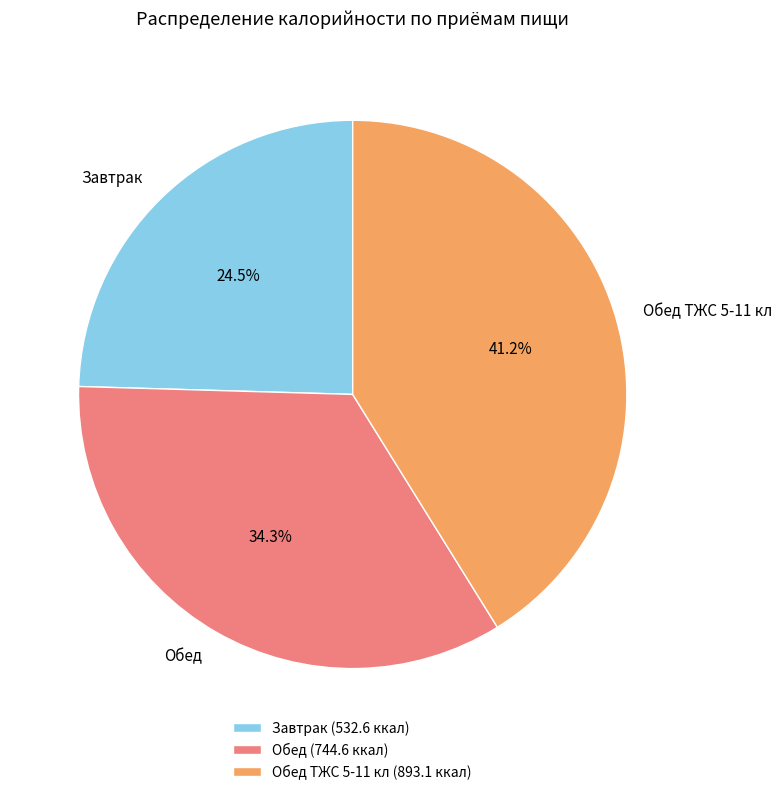

To the nearest percent, what is the average slice percentage?

33%